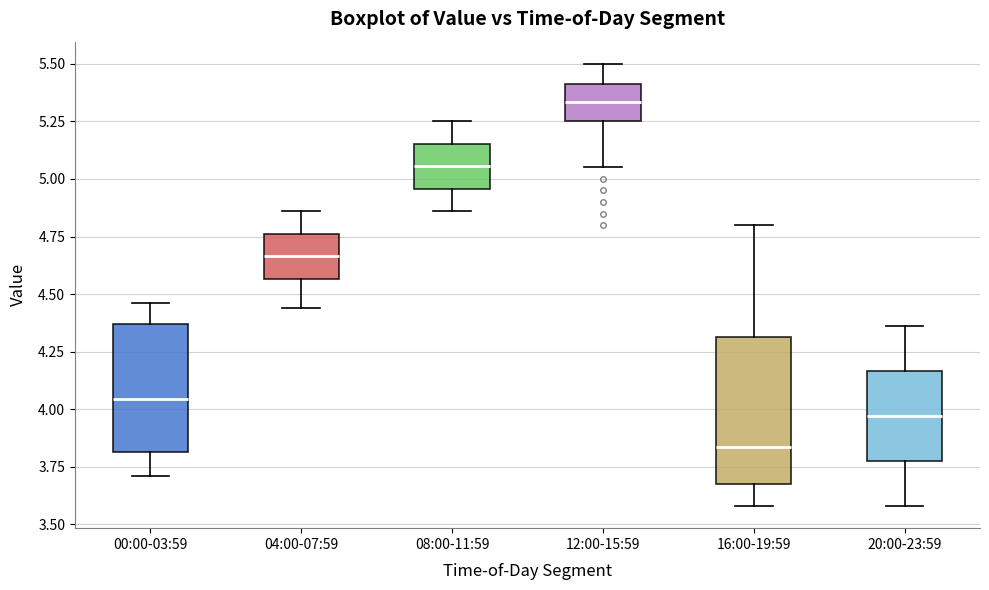

Which box has the lowest median line?

16:00-19:59